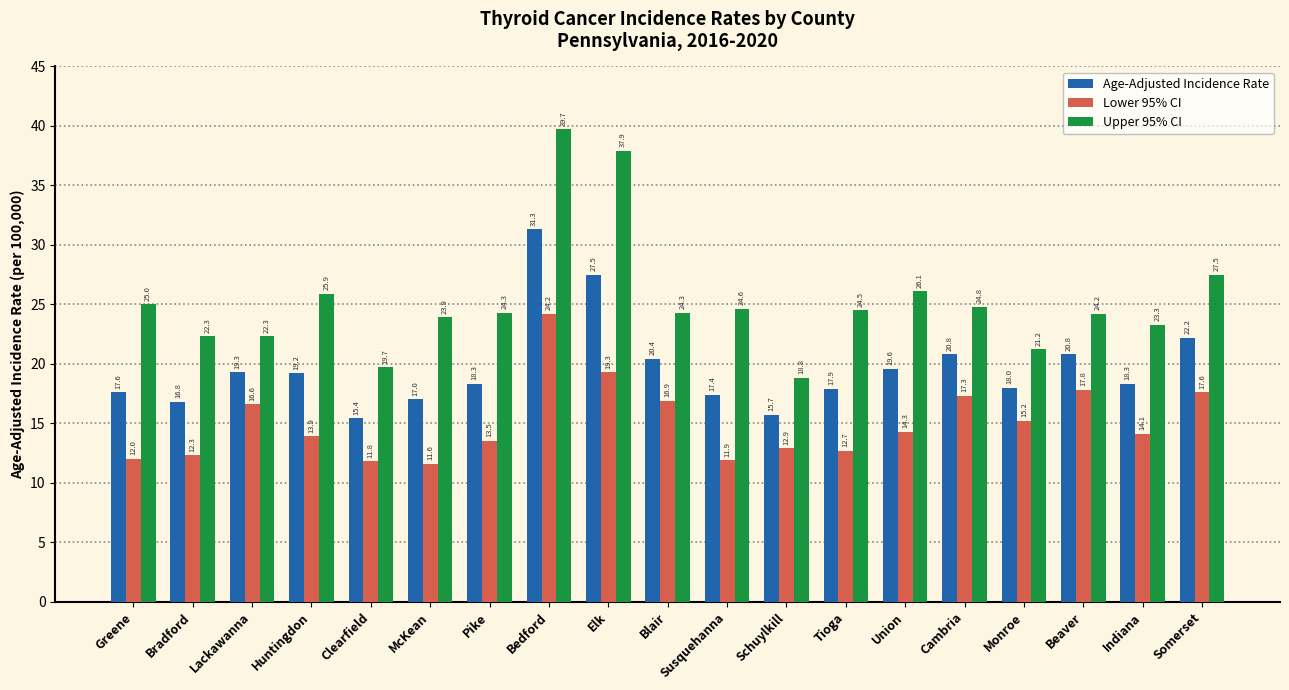

Is it true that Upper 95% CI equals 36.0 at Tioga?

False